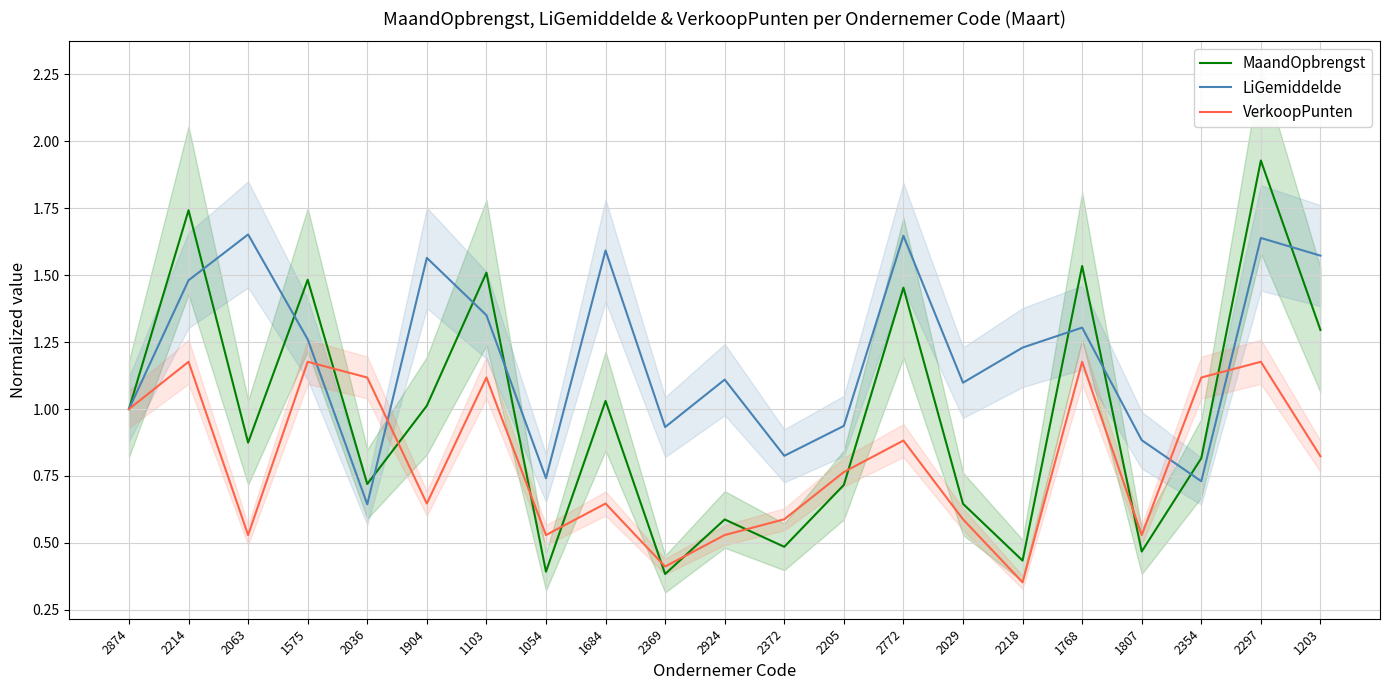

Reading left to right, what are all the values shown in this chart?

MaandOpbrengst: 2874=1.0	2214=1.7	2063=0.9	1575=1.5	2036=0.7	1904=1.0	1103=1.5	1054=0.4	1684=1.0	2369=0.4	2924=0.6	2372=0.5	2205=0.7	2772=1.5	2029=0.6	2218=0.4	1768=1.5	1807=0.5	2354=0.8	2297=1.9	1203=1.3
LiGemiddelde: 2874=1.0	2214=1.5	2063=1.7	1575=1.3	2036=0.6	1904=1.6	1103=1.4	1054=0.7	1684=1.6	2369=0.9	2924=1.1	2372=0.8	2205=0.9	2772=1.6	2029=1.1	2218=1.2	1768=1.3	1807=0.9	2354=0.7	2297=1.6	1203=1.6
VerkoopPunten: 2874=1.0	2214=1.2	2063=0.5	1575=1.2	2036=1.1	1904=0.6	1103=1.1	1054=0.5	1684=0.6	2369=0.4	2924=0.5	2372=0.6	2205=0.8	2772=0.9	2029=0.6	2218=0.4	1768=1.2	1807=0.5	2354=1.1	2297=1.2	1203=0.8